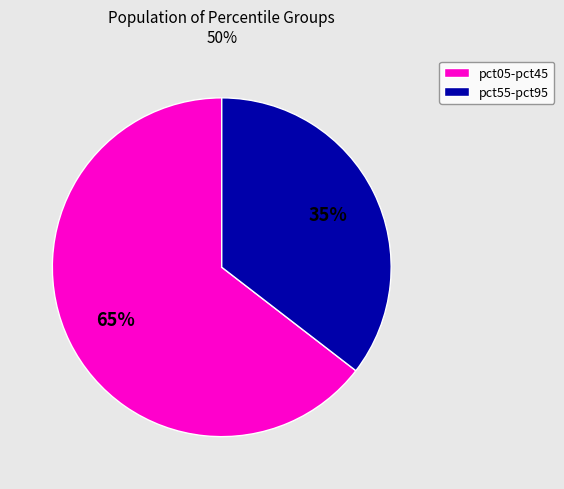

Combined, do pct05-pct45 and pct55-pct95 account for over 50%?

Yes